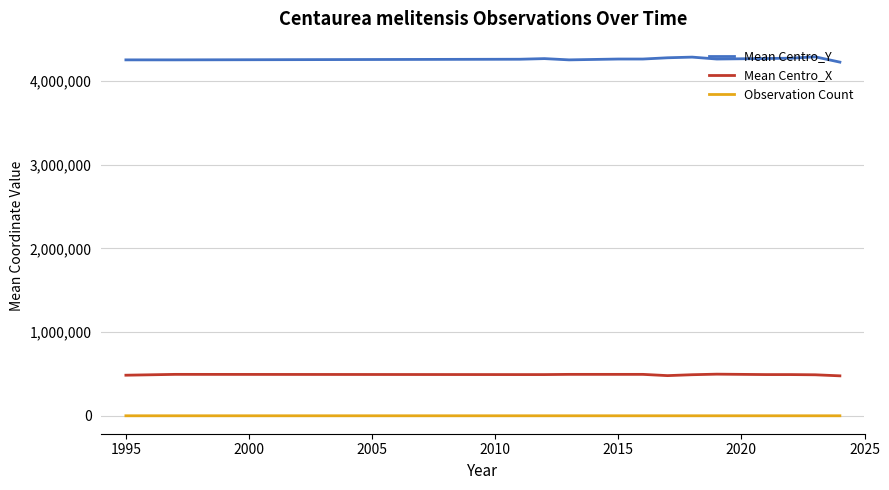

What is the highest value of the Mean Centro_X series?

497500